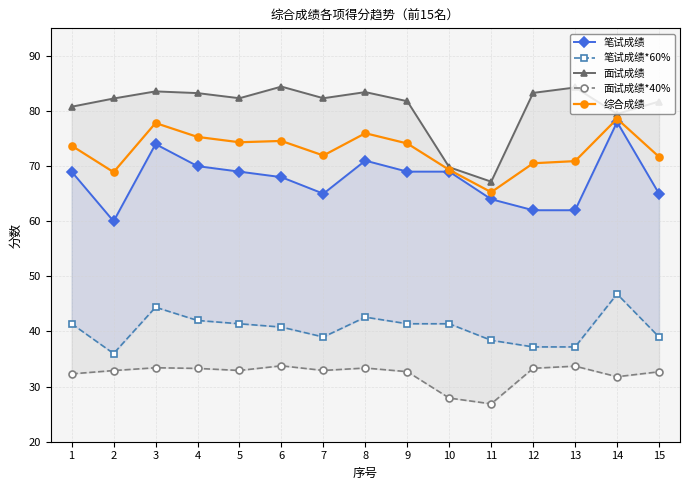

True or false: 笔试成绩*60% and 面试成绩*40% cross at least once.

False